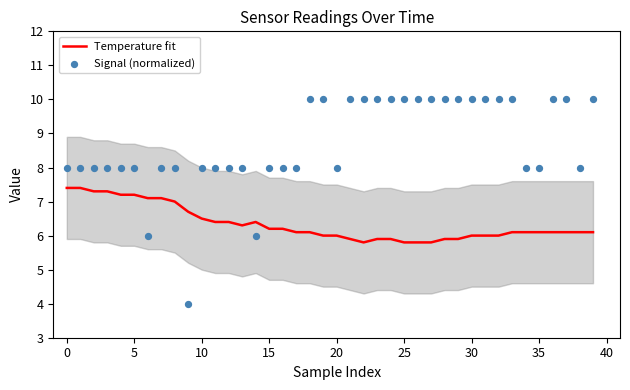

At which category is the sum across all series the highest?

18